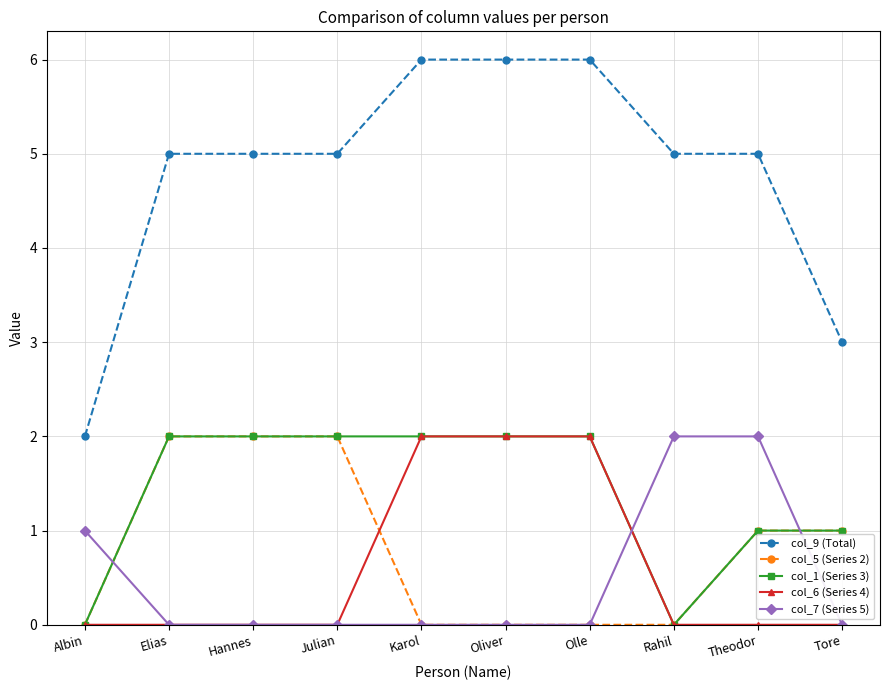

The value of col_1 (Series 3) at Theodor is 2. True or false?

False